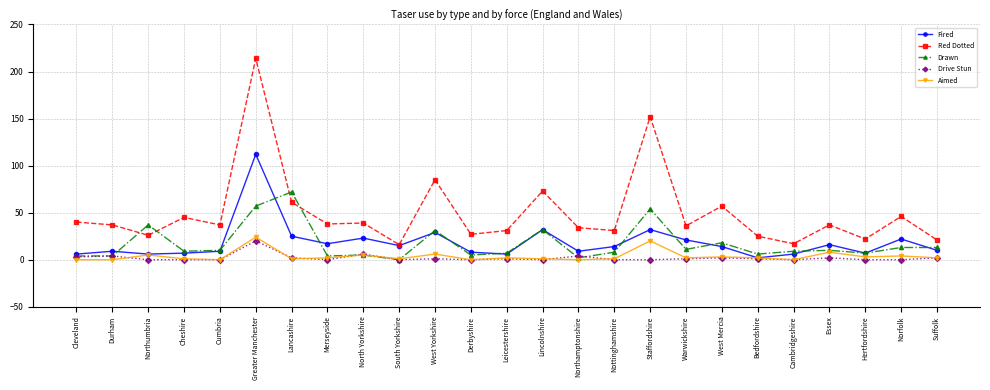

What is the difference between the second highest and minimum values in the Drawn series?

57